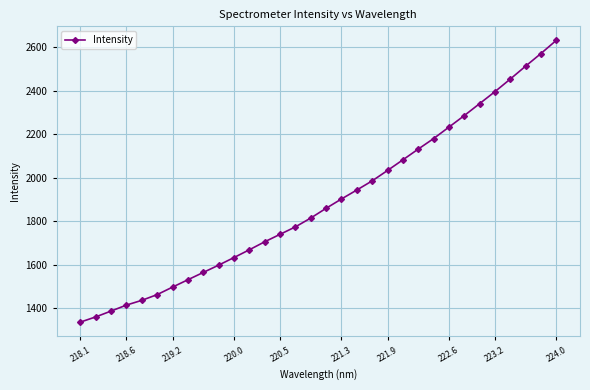

What is the difference between the maximum and second lowest values?

1270.8